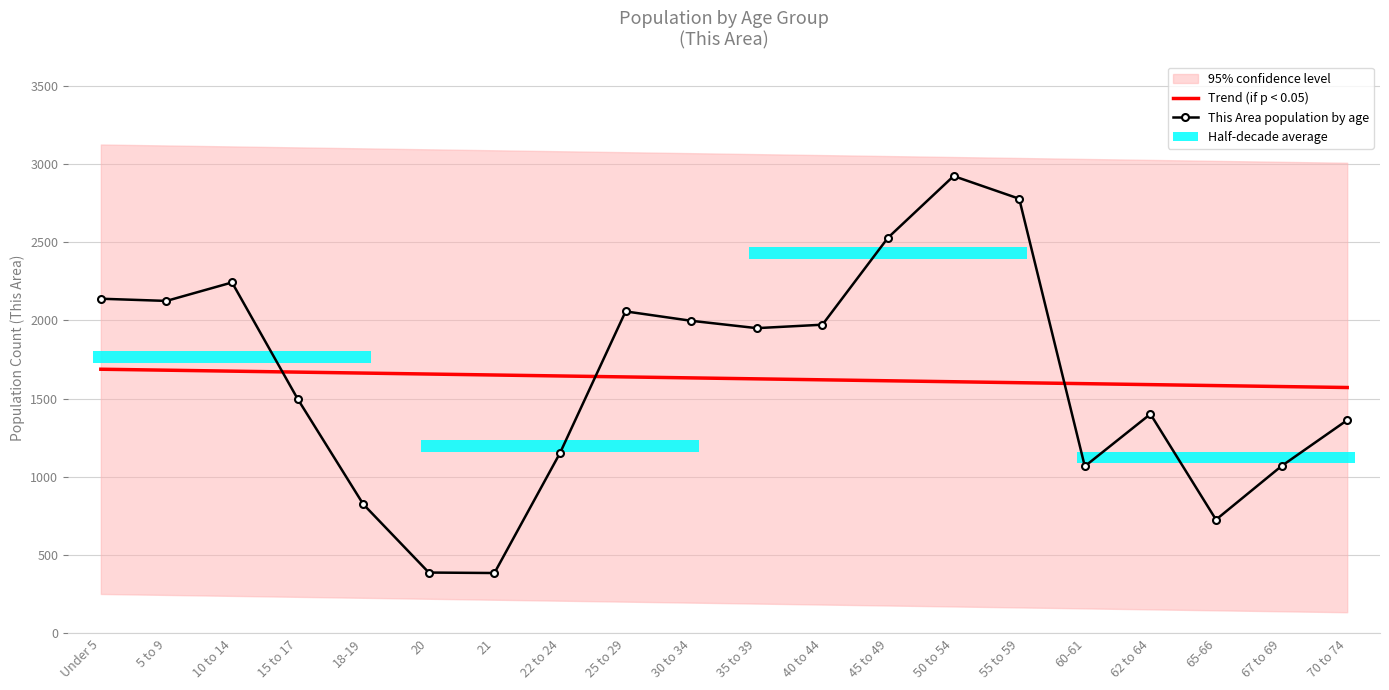

Reading left to right, transcribe all the data shown in this chart.

Trend (if p < 0.05): 1688.4	1682.3	1676.1	1670.0	1663.8	1657.7	1651.5	1645.4	1639.2	1633.1	1626.9	1620.8	1614.6	1608.5	1602.3	1596.2	1590.0	1583.9	1577.7	1571.6
This Area population by age: 2139.0	2125.0	2243.0	1499.0	826.0	389.0	386.0	1153.0	2058.0	1998.0	1951.0	1973.0	2529.0	2923.0	2778.0	1068.0	1402.0	727.0	1070.0	1363.0